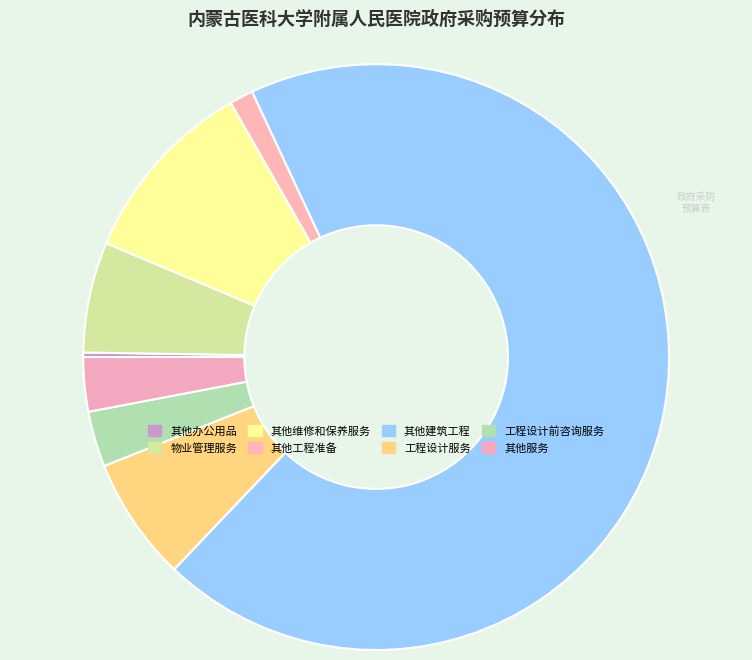

What is the change in value from 物业管理服务 to 其他维修和保养服务?

+7700000